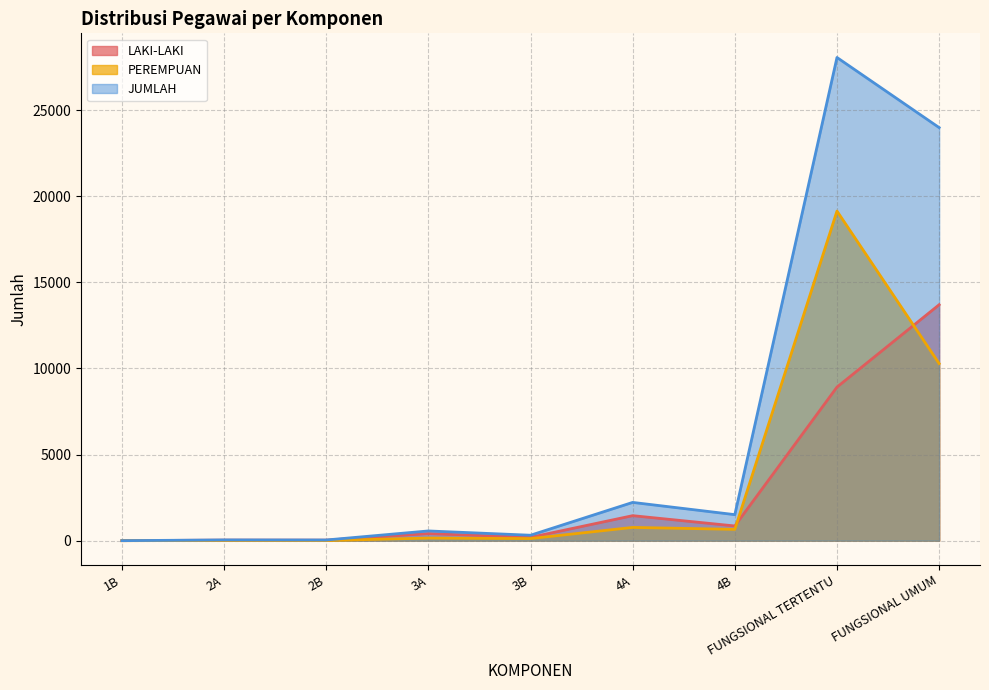

True or false: JUMLAH and PEREMPUAN intersect in this chart.

False